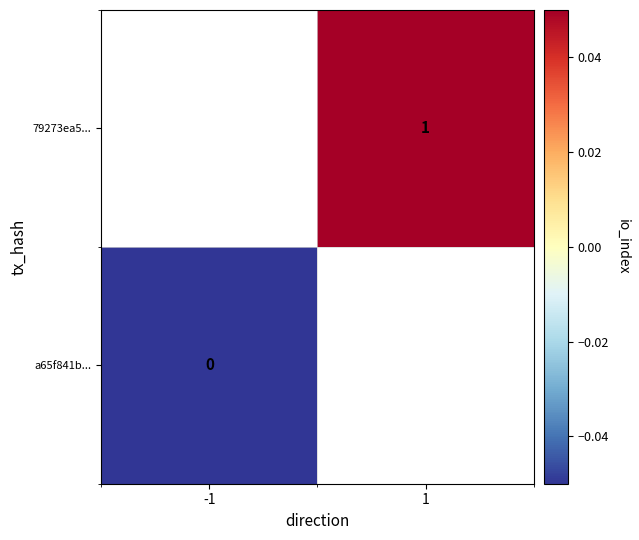

Is the value of a65f841b... at -1 greater than the value of 79273ea5... at 1?

No